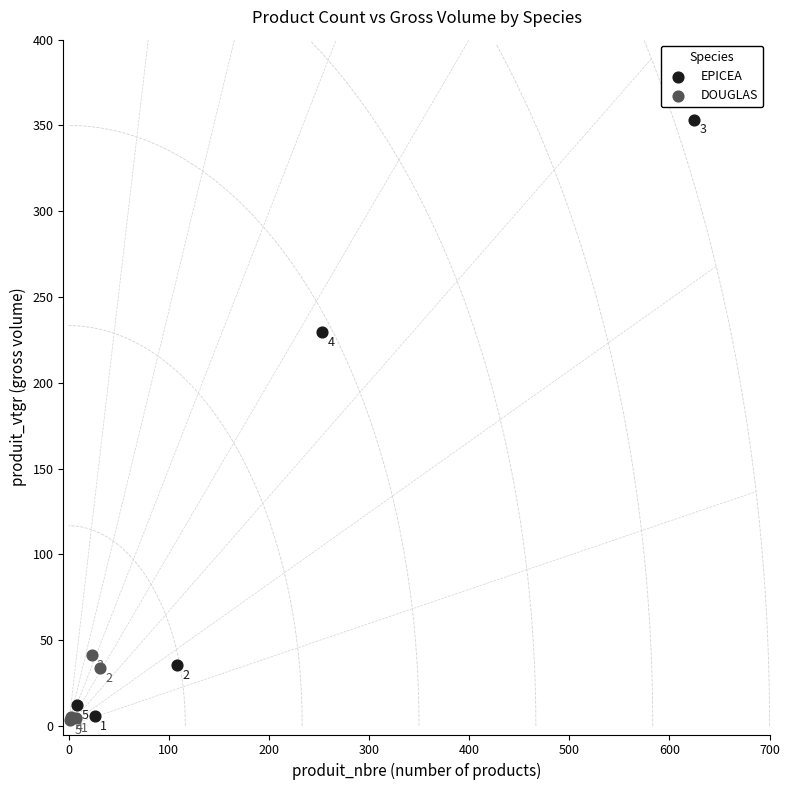

Which series contains the lowest Y value?

DOUGLAS